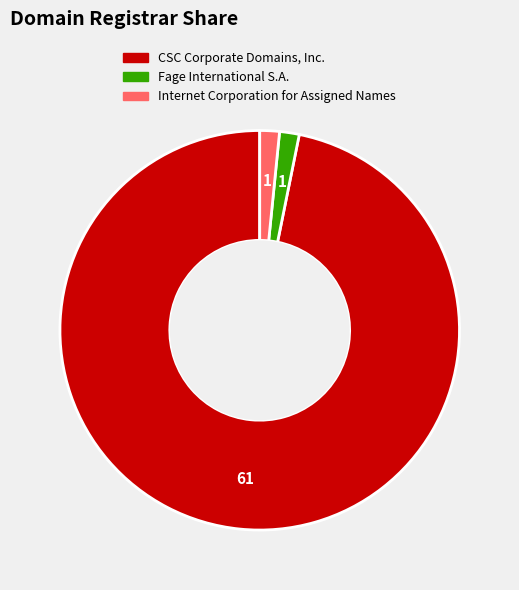

What is the largest slice in the pie chart?

CSC Corporate Domains, Inc.